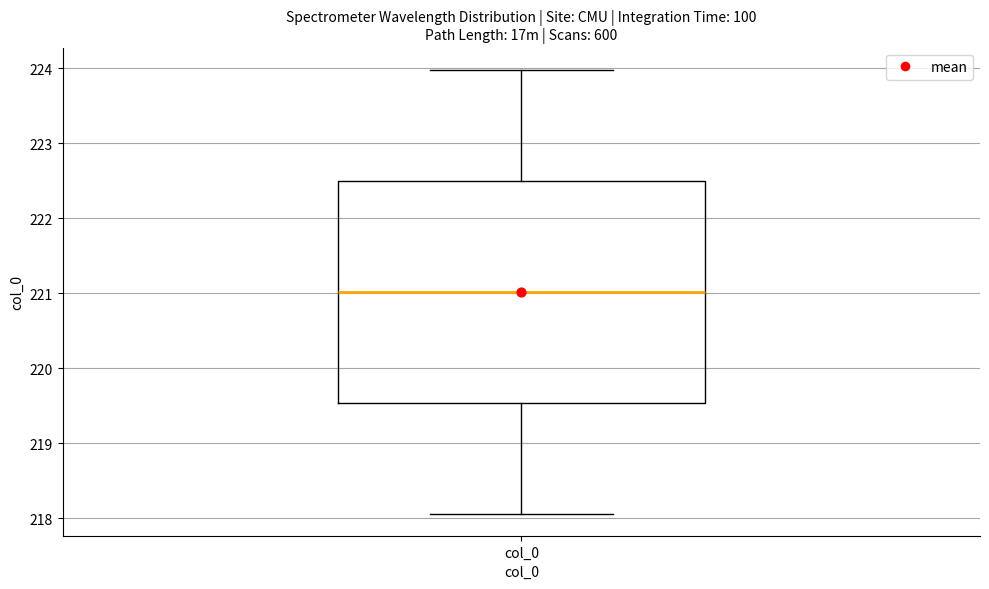

Where is the lower edge of the box for col_0 on the y-axis? The values are not printed on the chart, so give them approximately, as read against the axis.

219.5